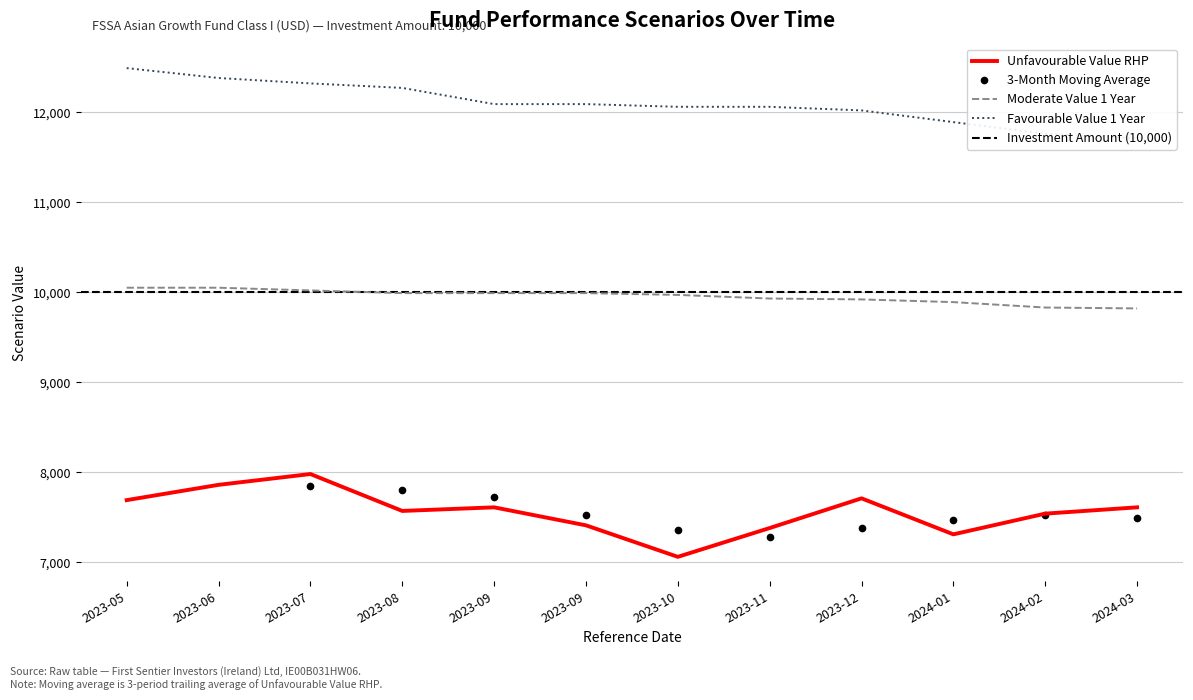

Is the value of Moderate Value RHP at 2023-11 greater than the value of Unfavourable Value RHP at 2023-08?

Yes